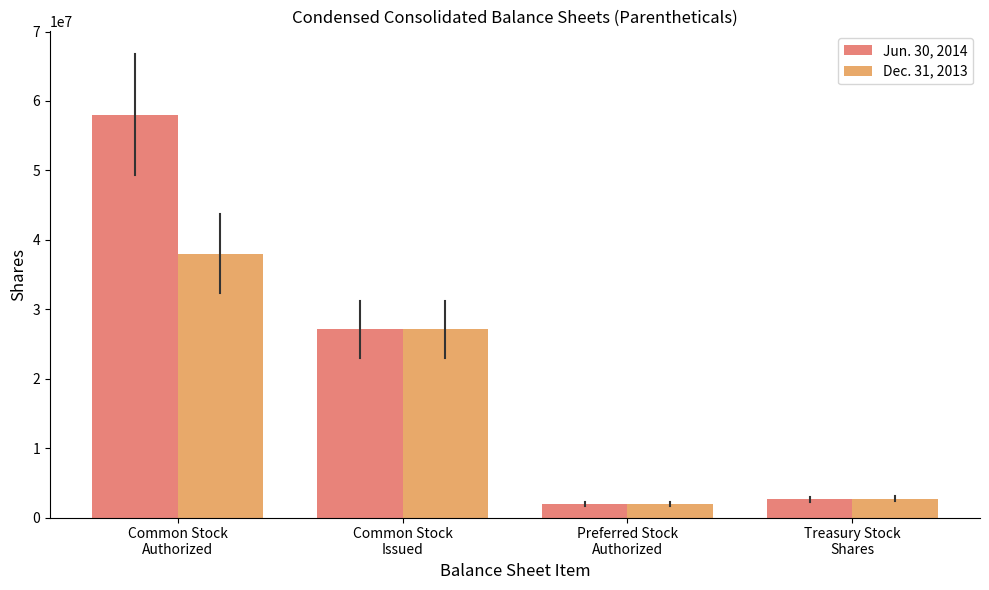

The Dec. 31, 2013 series shows 2000000 at Preferred Stock
Authorized. True or false?

True